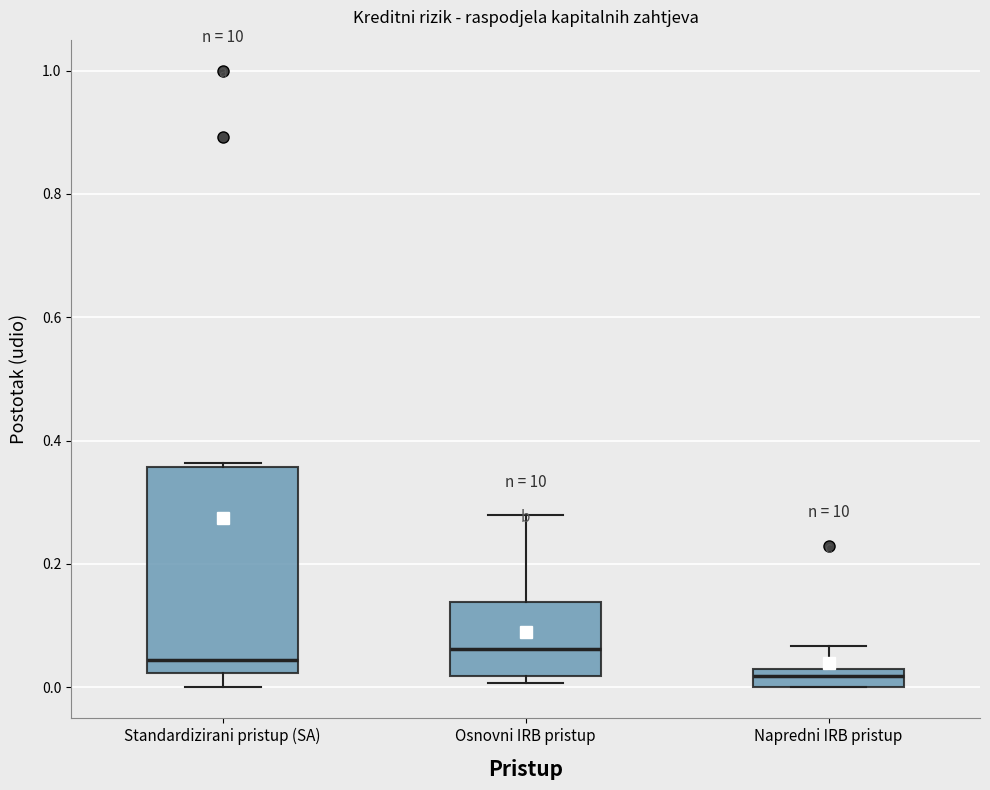

Where is the upper edge of the box for Standardizirani pristup (SA) on the y-axis? The values are not printed on the chart, so give them approximately, as read against the axis.

0.36